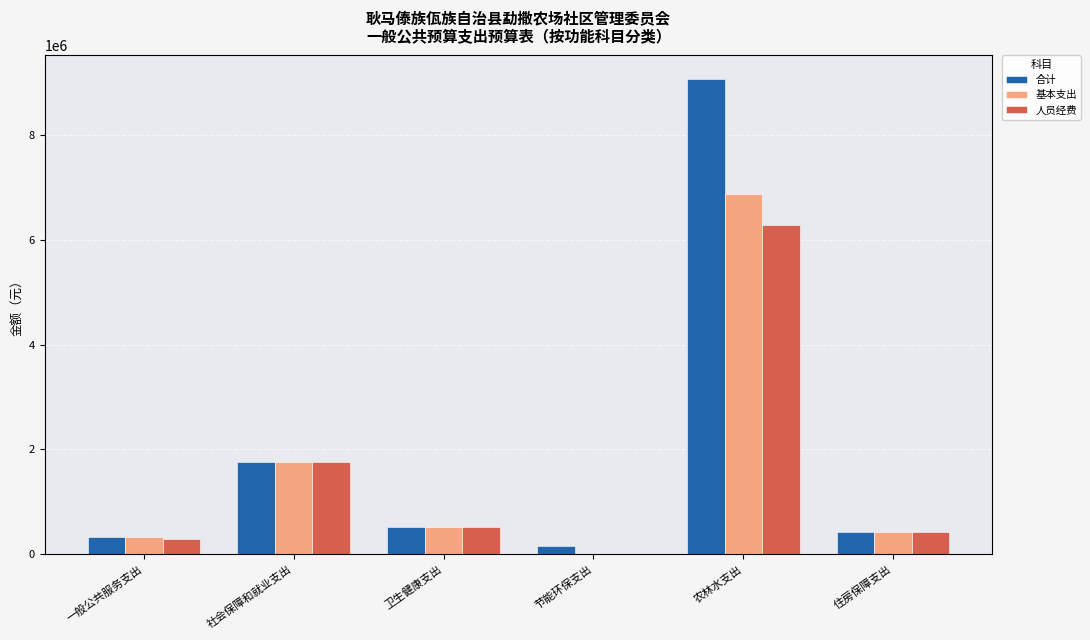

What are all the series names shown in the legend?

合计, 基本支出, 人员经费